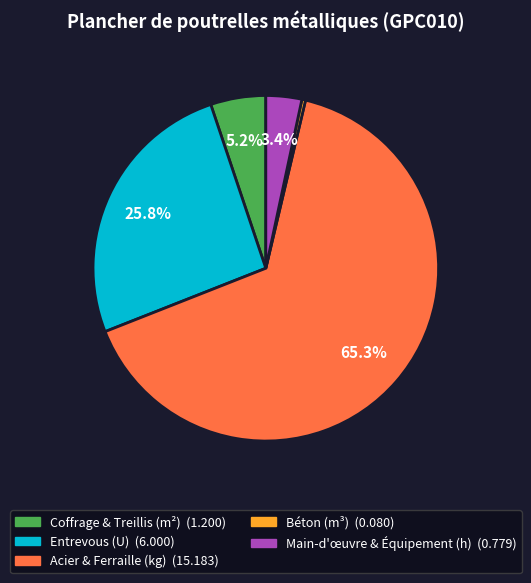

Is there a majority slice in this chart?

Yes